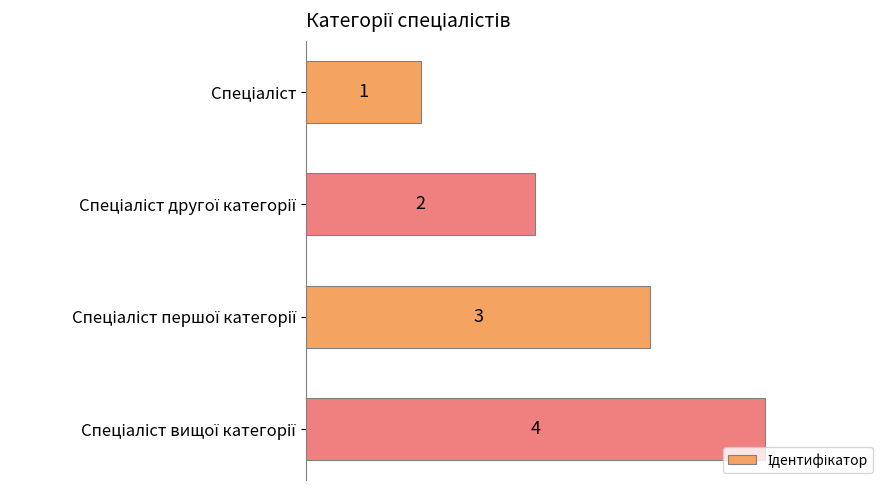

What is the maximum value shown in the chart?

4